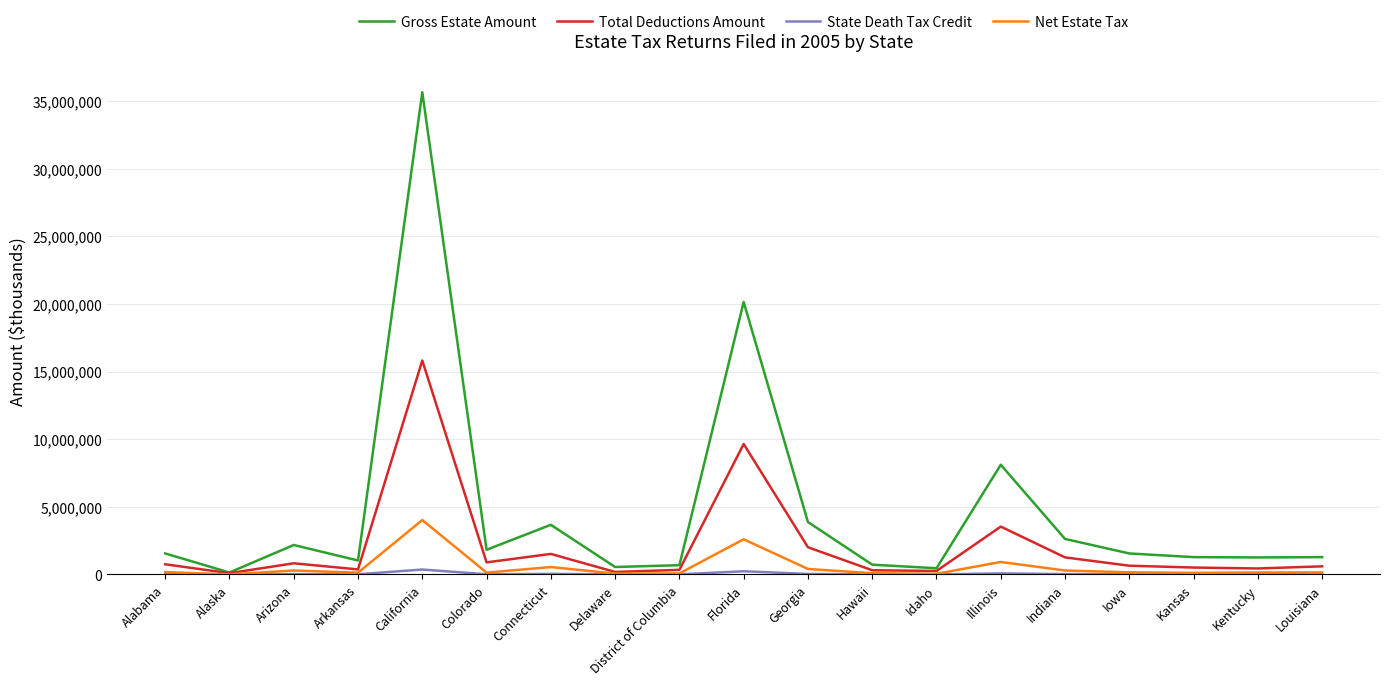

Count the number of data series in this chart.

4